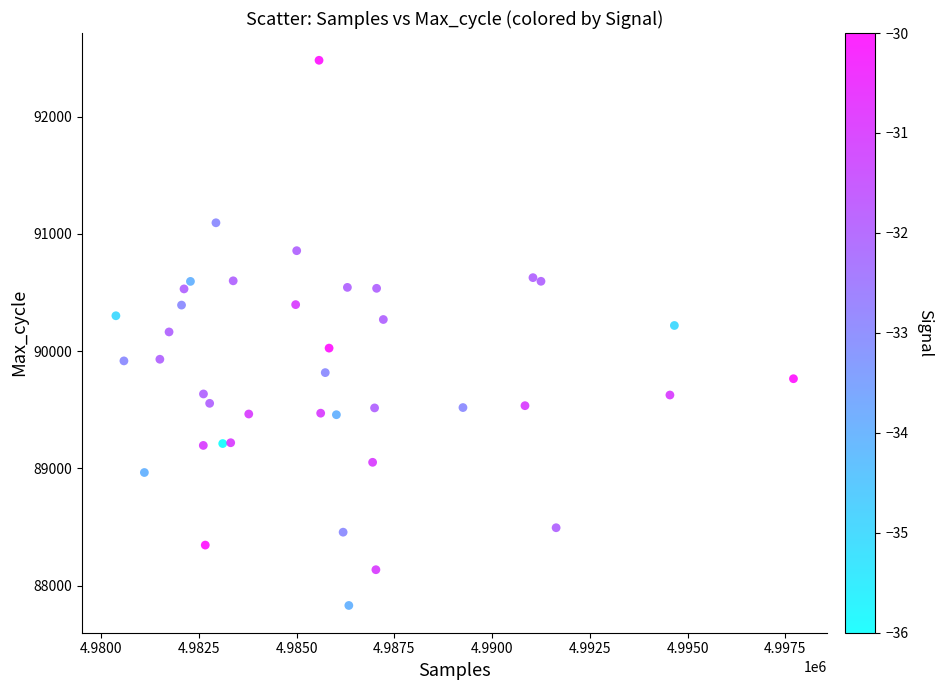

What is the range of X values (max minus min)?

17325